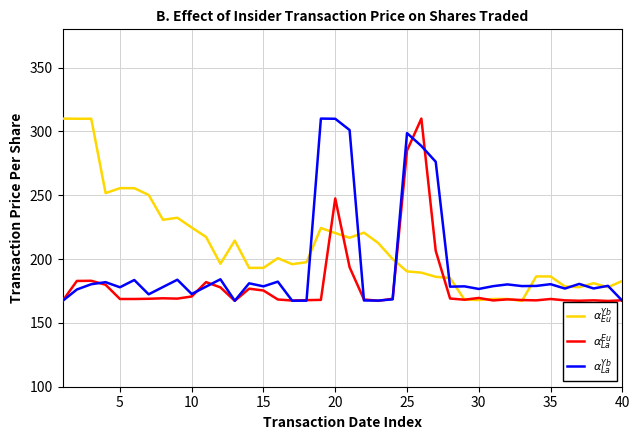

What is the minimum value shown in the chart?

167.2